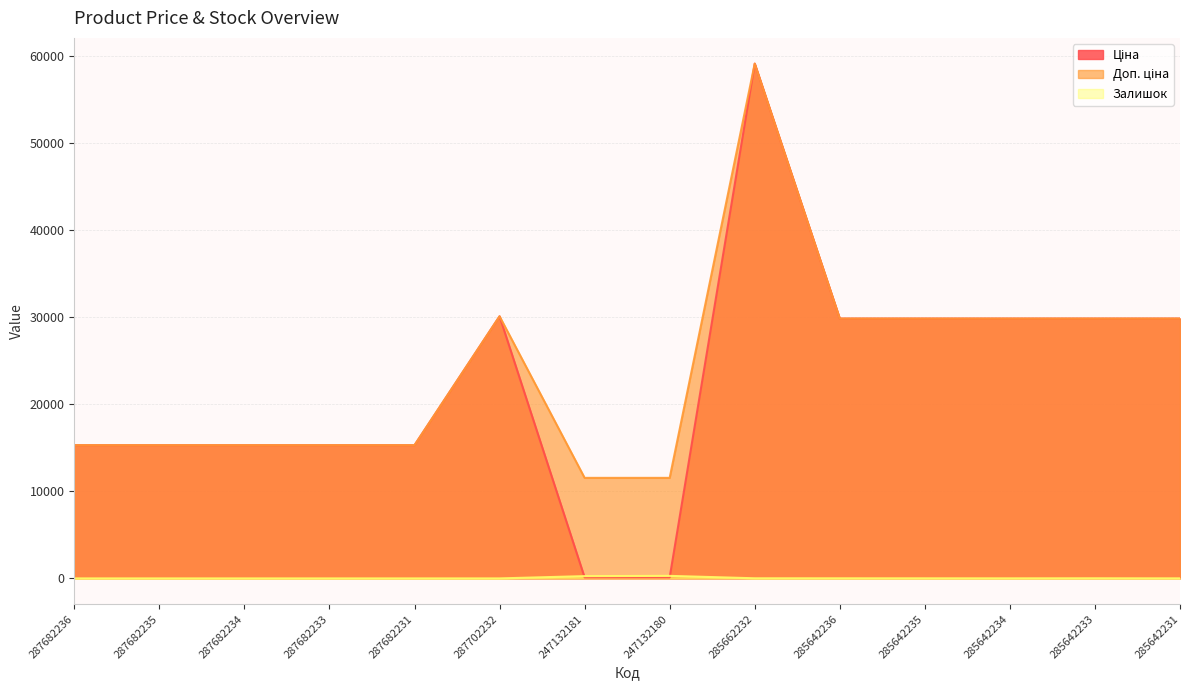

What is the label of the 13th point from the right?

287682235